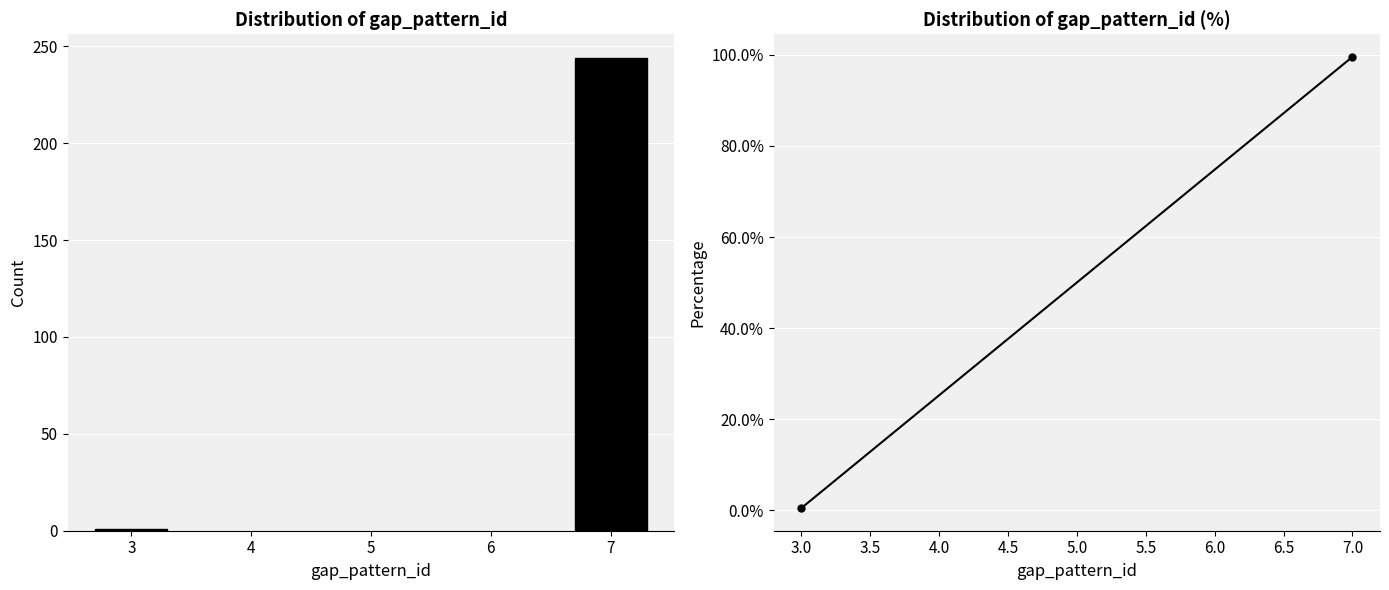

Reading left to right, extract all data points from this chart.

3=1	7=244